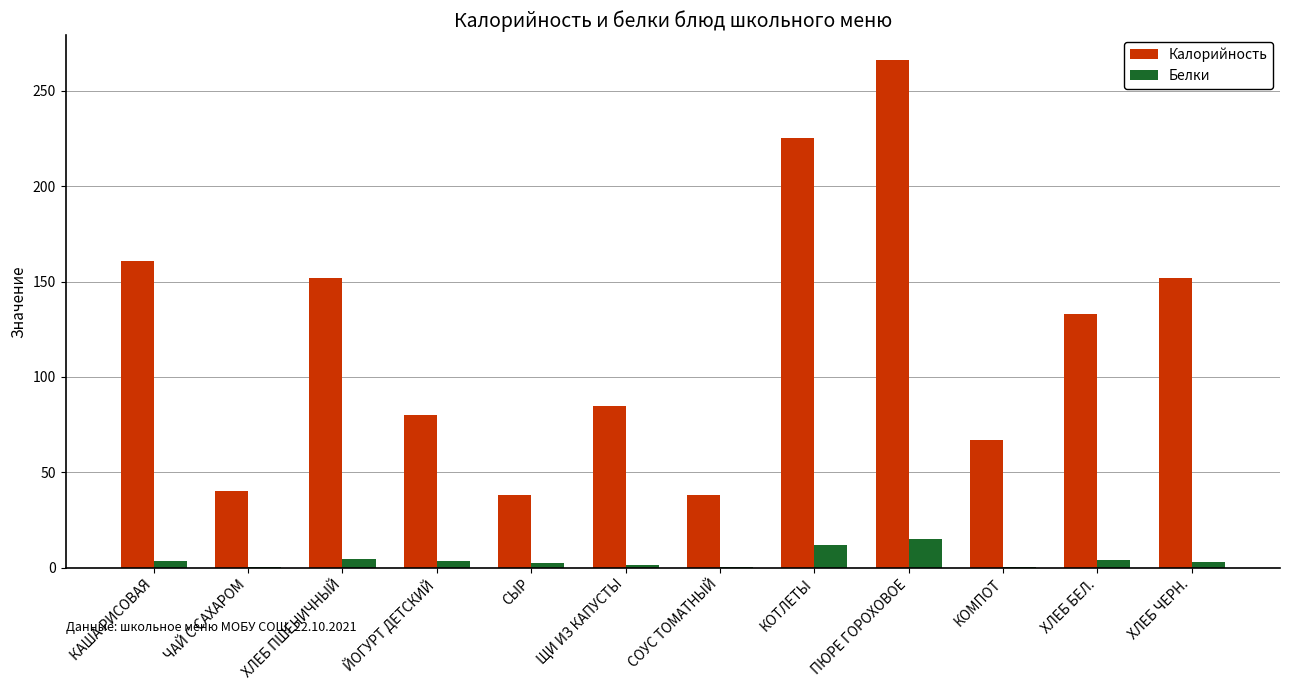

At which category is the sum across all series the highest?

ПЮРЕ ГОРОХОВОЕ